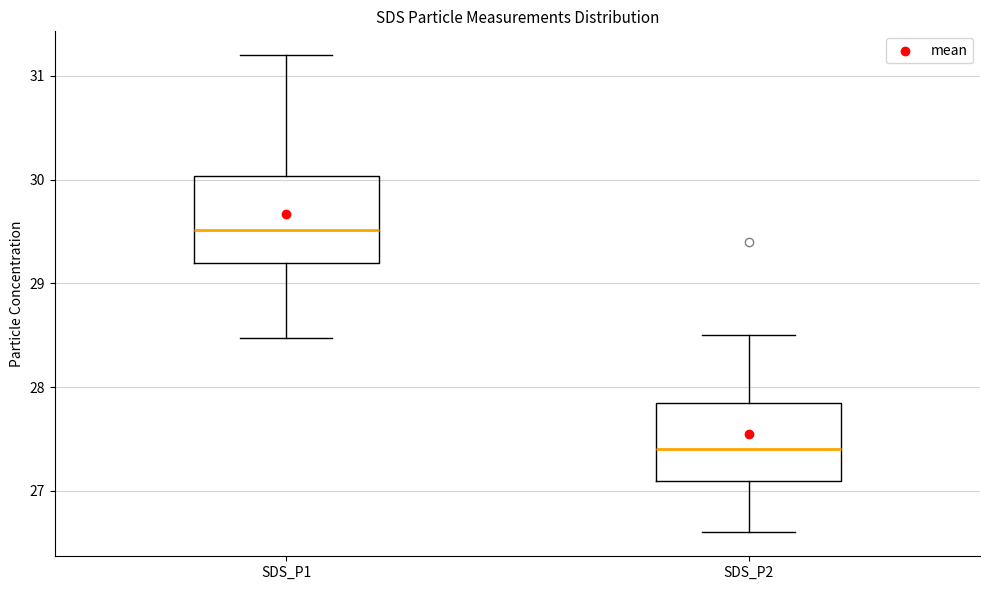

Reading left to right, read every box against the y-axis: the position of its median line, the range the box covers, and the ends of its whiskers. The values are not printed on the chart, so give them approximately, as read against the axis.

SDS_P1: median 29.5, box 29.2 to 30.0, whiskers 28.5 to 31.2
SDS_P2: median 27.4, box 27.1 to 27.8, whiskers 26.6 to 28.5